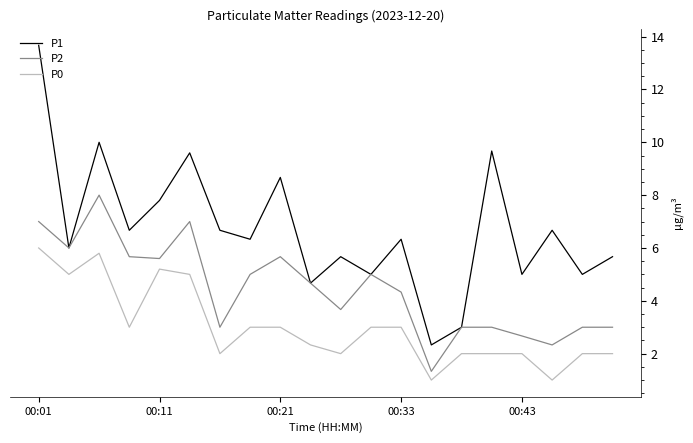

What is the minimum value for P1?

2.3